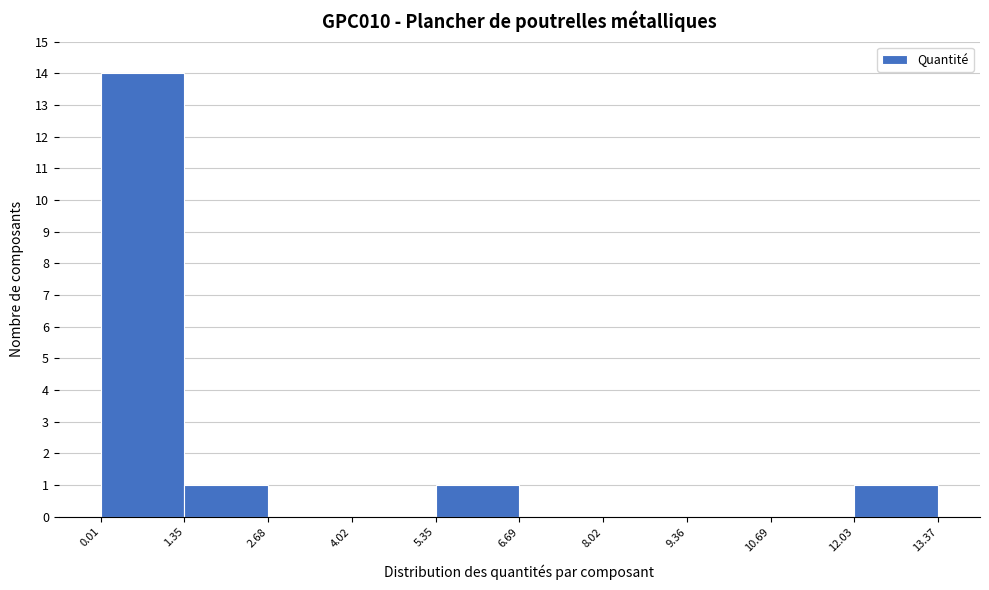

Reading left to right, transcribe this chart: for each bar, give the range it covers on the x-axis and its height. The values are not printed on the chart, so give them approximately, as read against the axis.

0.01 to 1.35: 14
1.35 to 2.68: 1
2.68 to 4.02: 0
4.02 to 5.35: 0
5.35 to 6.69: 1
6.69 to 8.02: 0
8.02 to 9.36: 0
9.36 to 10.69: 0
10.69 to 12.03: 0
12.03 to 13.37: 1